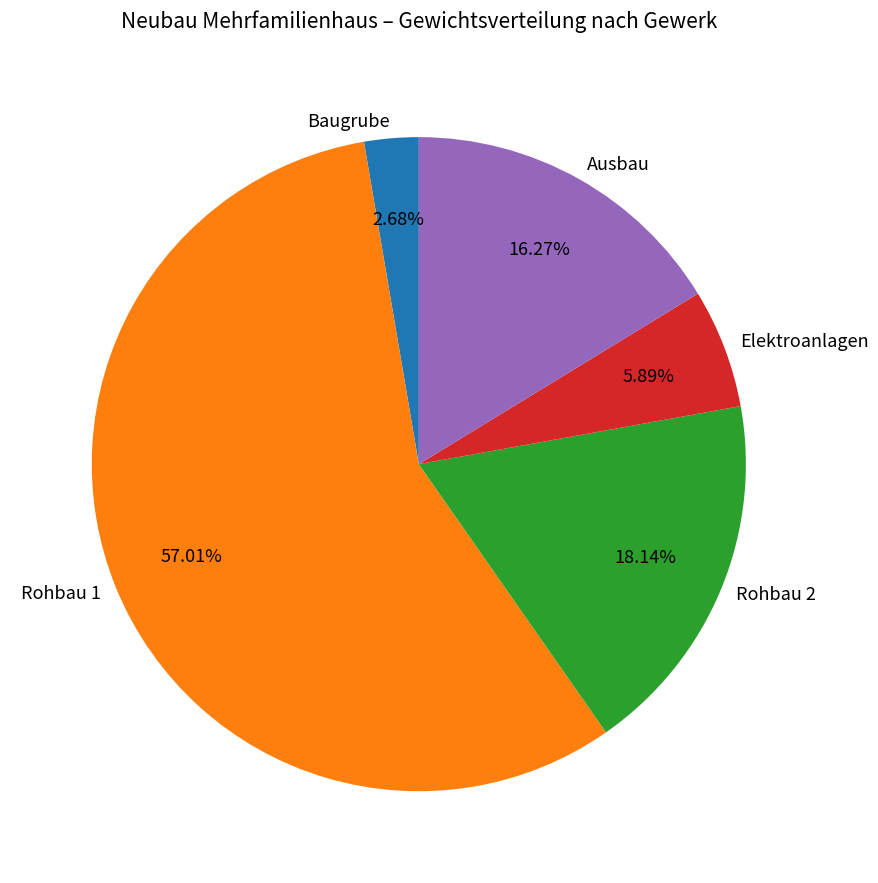

Which slice represents more than half of the pie?

Rohbau 1